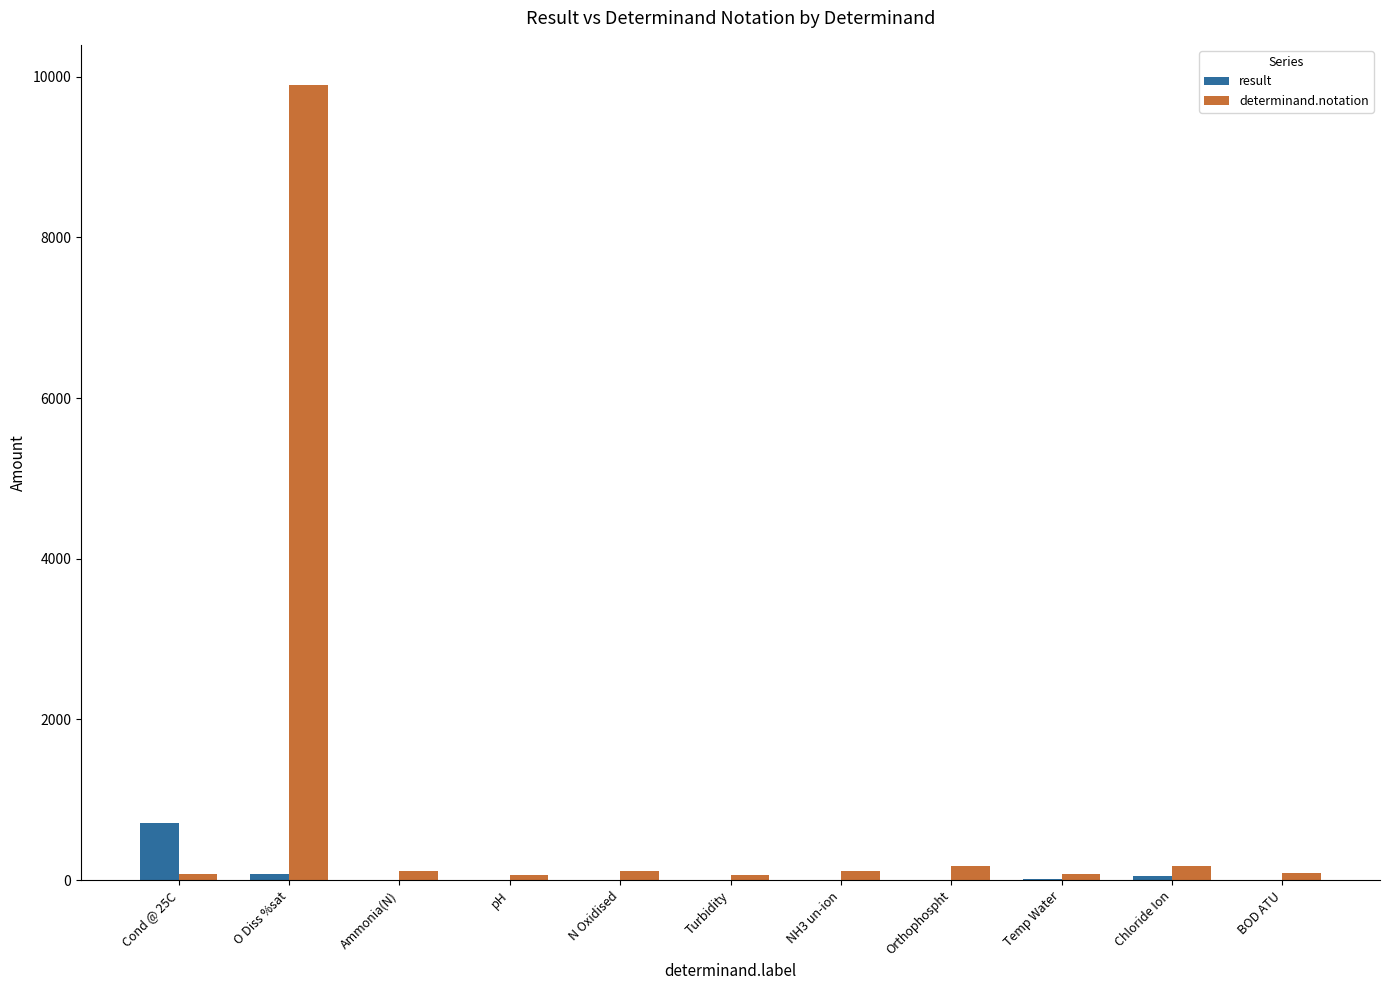

Which label corresponds to the largest value in the chart?

O Diss %sat